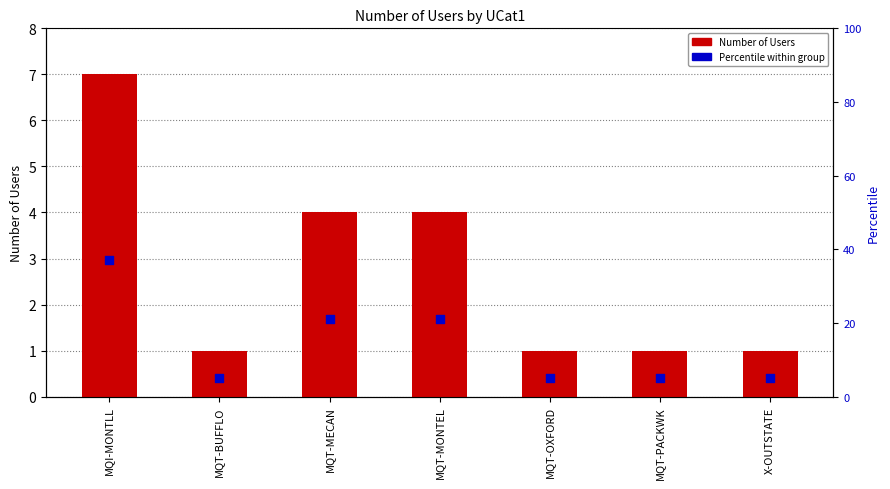

What is the total value across all series at X-OUTSTATE?

6